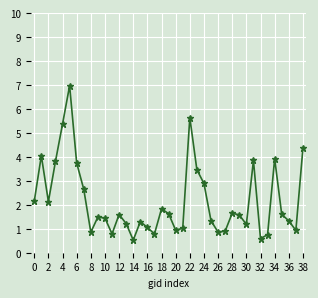

What is the maximum value shown in the chart?

7.0